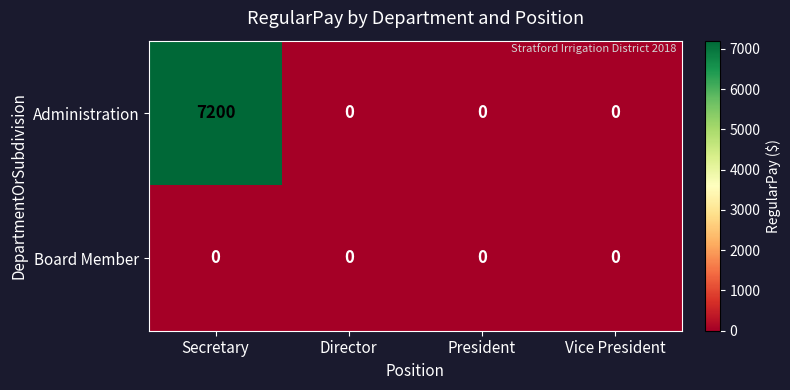

Which category has the highest value across all series?

Secretary